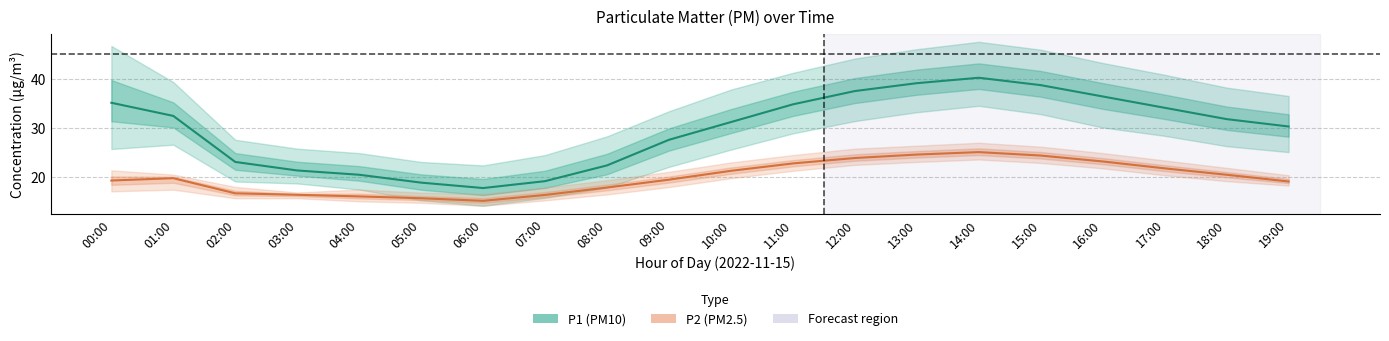

At which label does P2 (PM2.5) reach its peak?

14:00